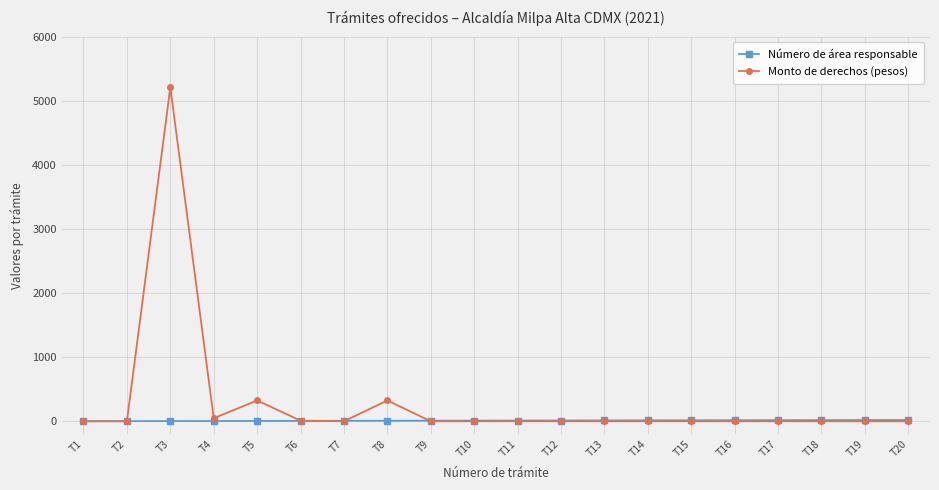

At which category does the chart reach its peak across all series?

T3